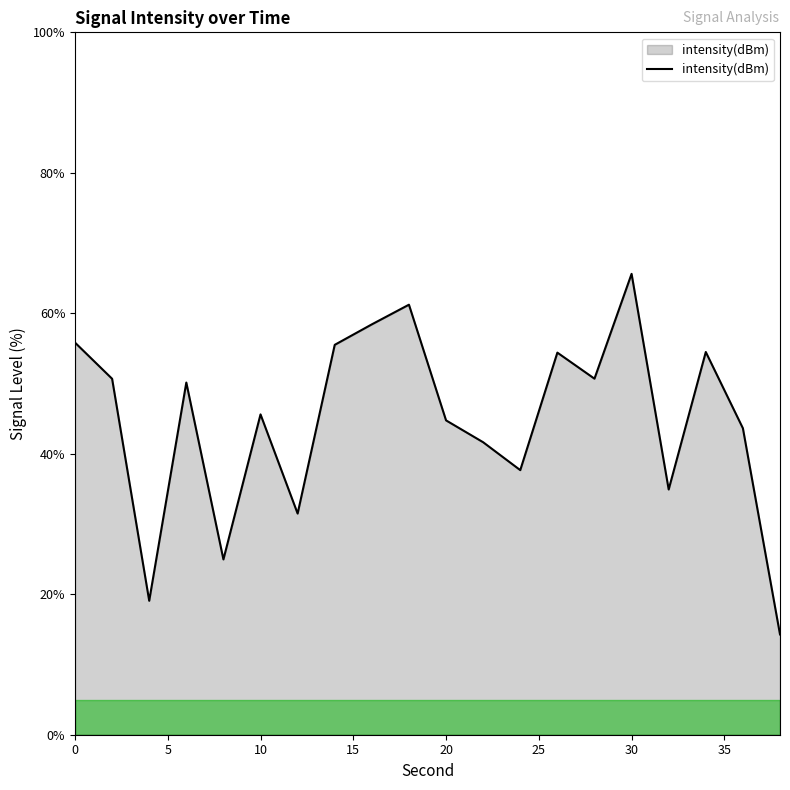

What is the maximum value shown in the chart?

65.6